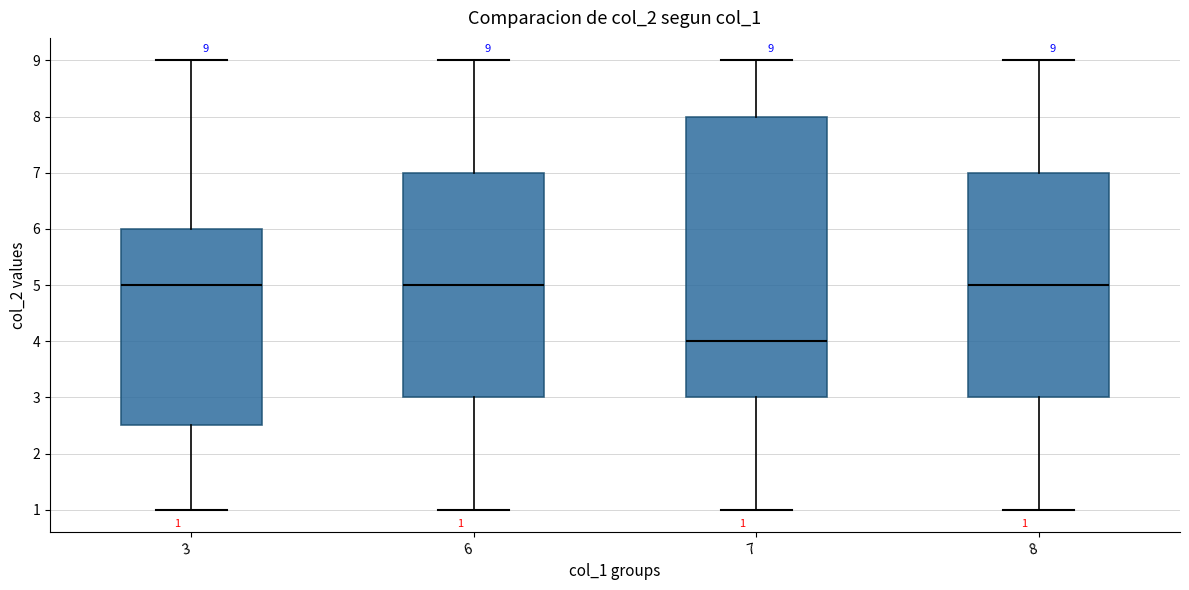

Which box is the tallest, from its lower edge to its upper edge?

7